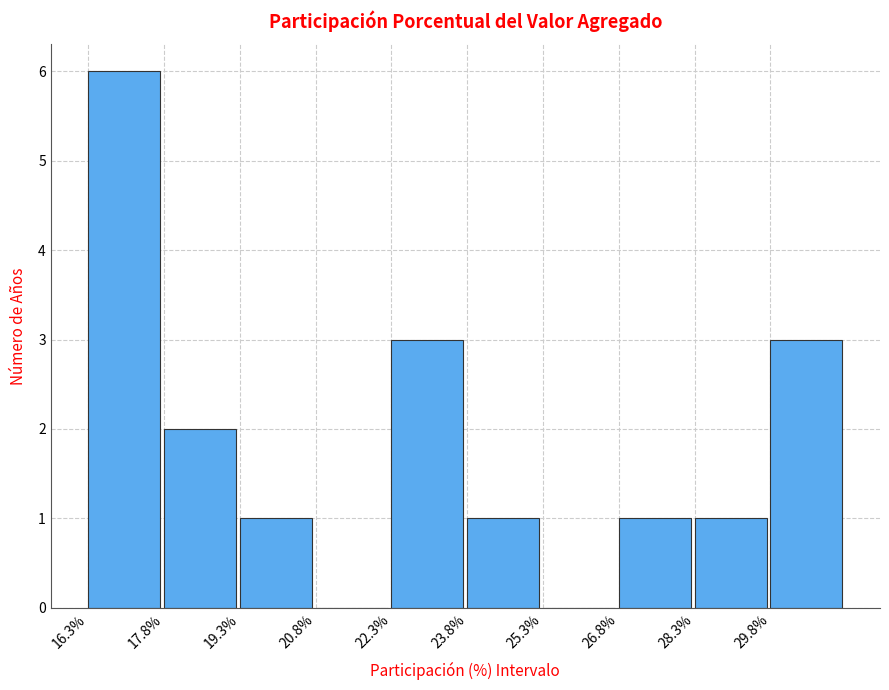

Reading left to right, what are all the values shown in this chart?

16.3%=6	17.8%=2	19.3%=1	20.8%=0	22.3%=3	23.8%=1	25.3%=0	26.8%=1	28.3%=1	29.8%=3